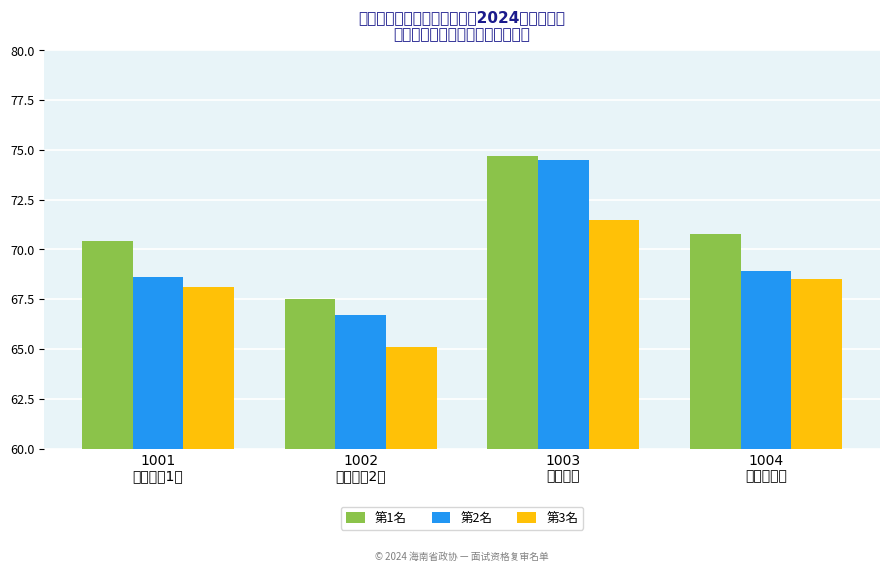

What is the sum of the 第2名 values at 1004
网络管理员 and 1001
管理人员1岗?

137.5